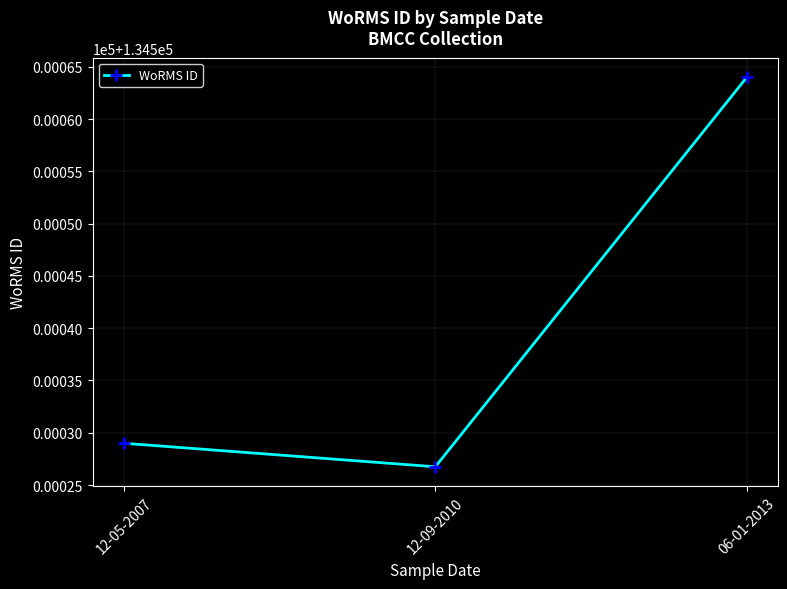

At which category does the chart reach its minimum across all series?

12-09-2010